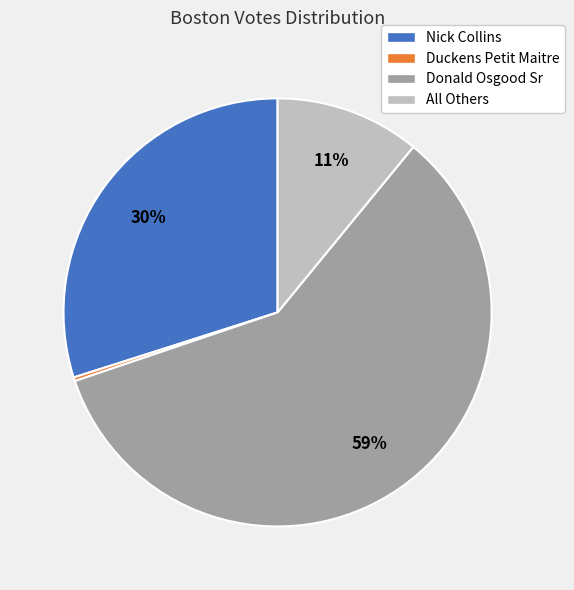

Rank the categories by value from lowest to highest.

Duckens Petit Maitre, All Others, Nick Collins, Donald Osgood Sr